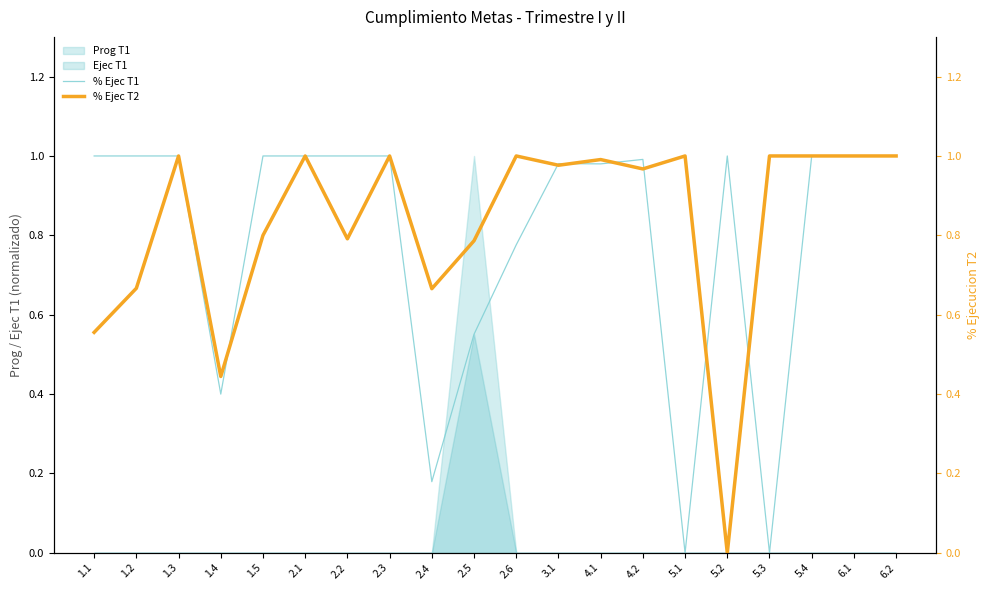

What is the total value across all series at 6.2?

2.0